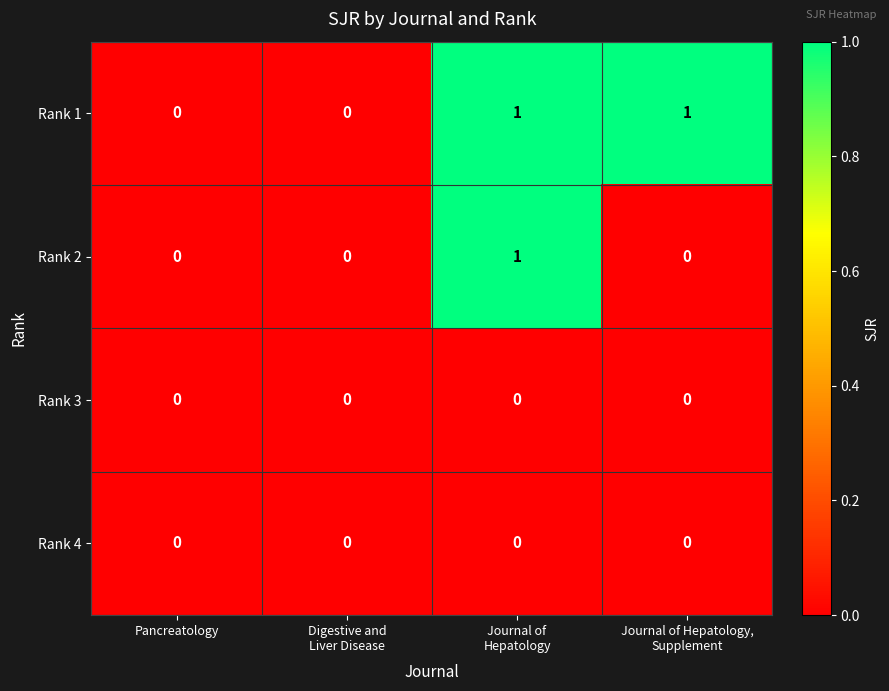

Reading right to left, transcribe all the data shown in this chart.

Rank 1: 1	1	0	0
Rank 2: 0	1	0	0
Rank 3: 0	0	0	0
Rank 4: 0	0	0	0